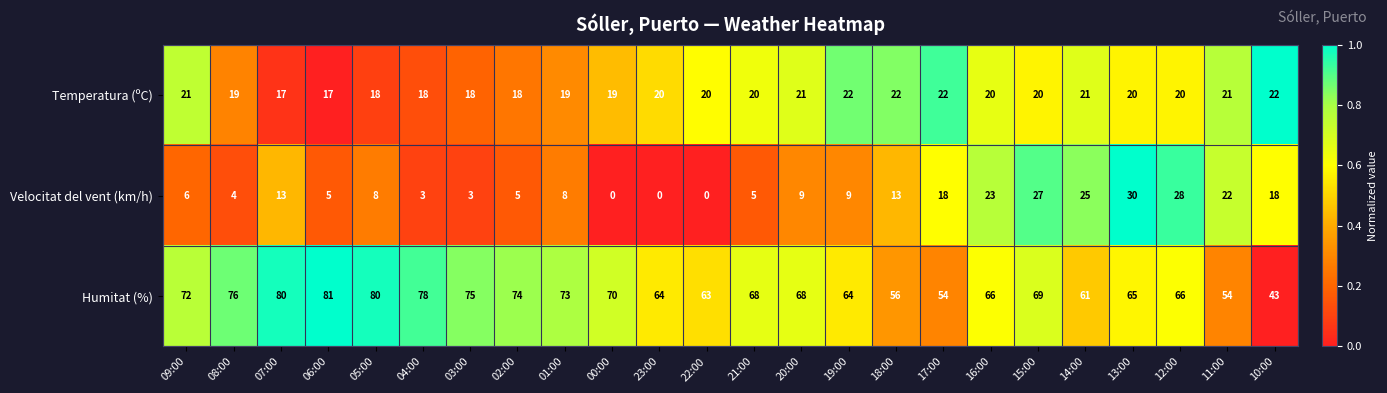

At which label does Velocitat del vent (km/h) first exceed 9?

07:00